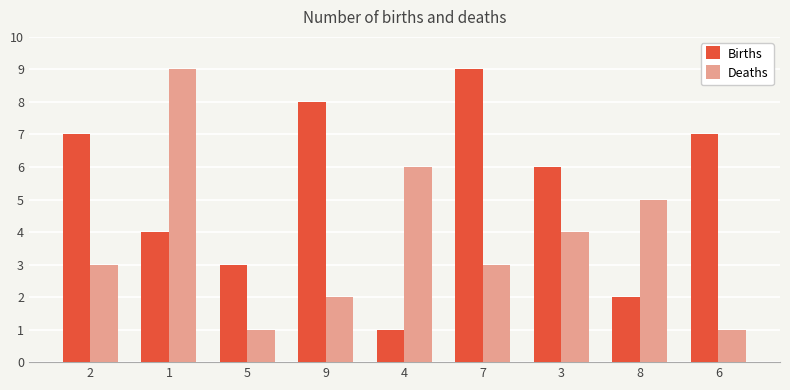

How many groups of bars are there?

9